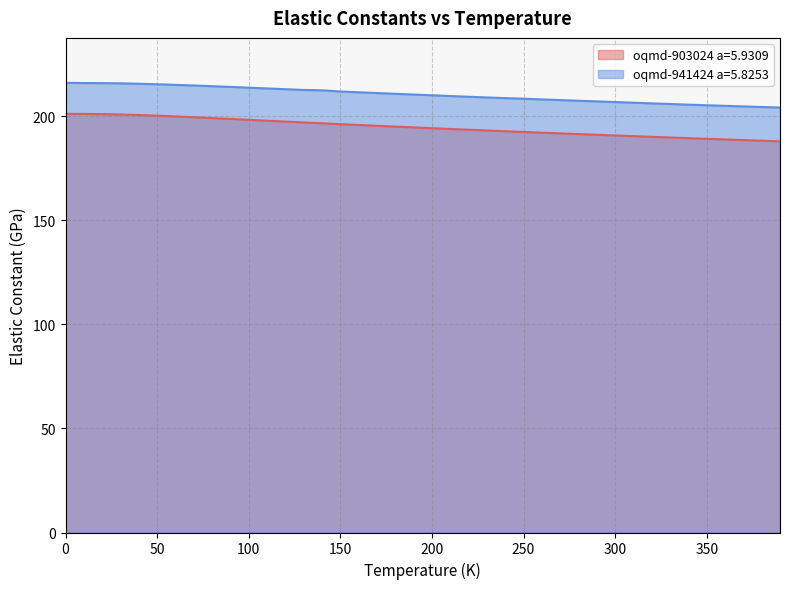

Which series has the largest range (max minus min)?

oqmd-903024 a=5.9309